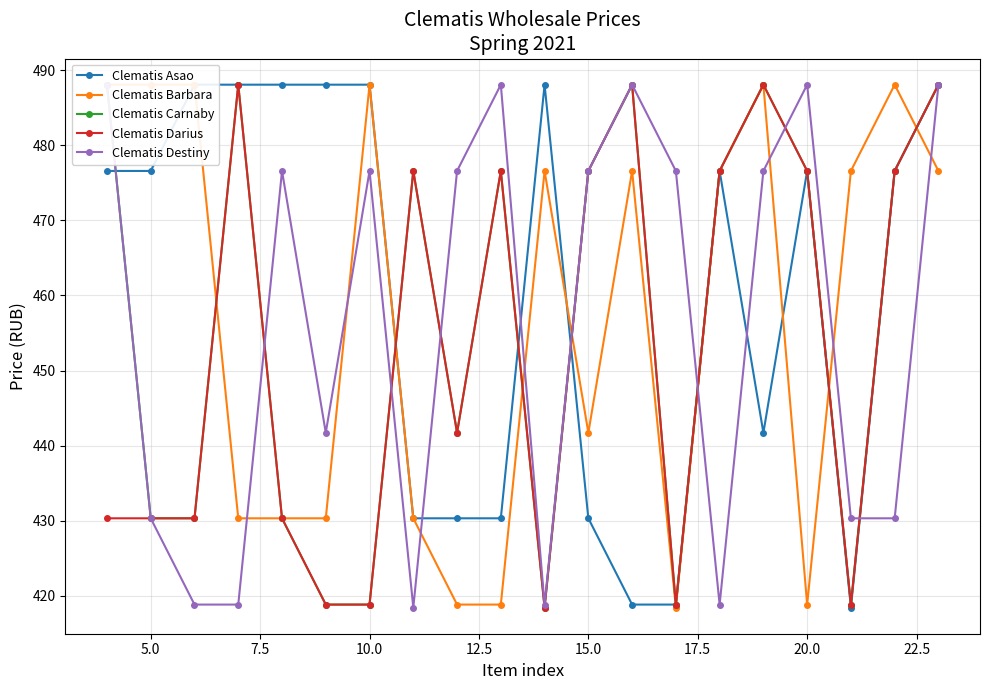

List the series in order of their peak value, lowest first.

Clematis Asao, Clematis Barbara, Clematis Carnaby, Clematis Darius, Clematis Destiny